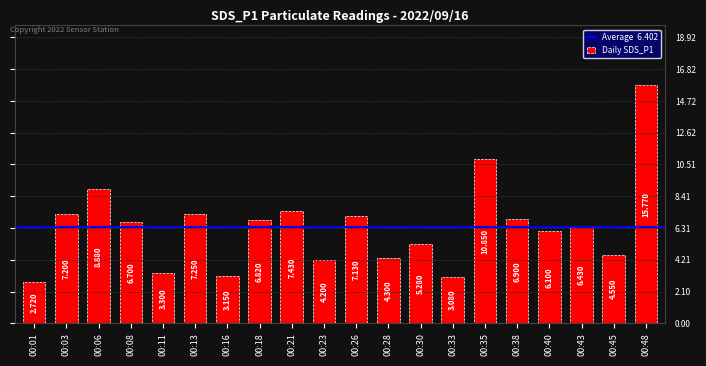

What is the ratio of the value at 00:45 to the value at 00:40?

0.7